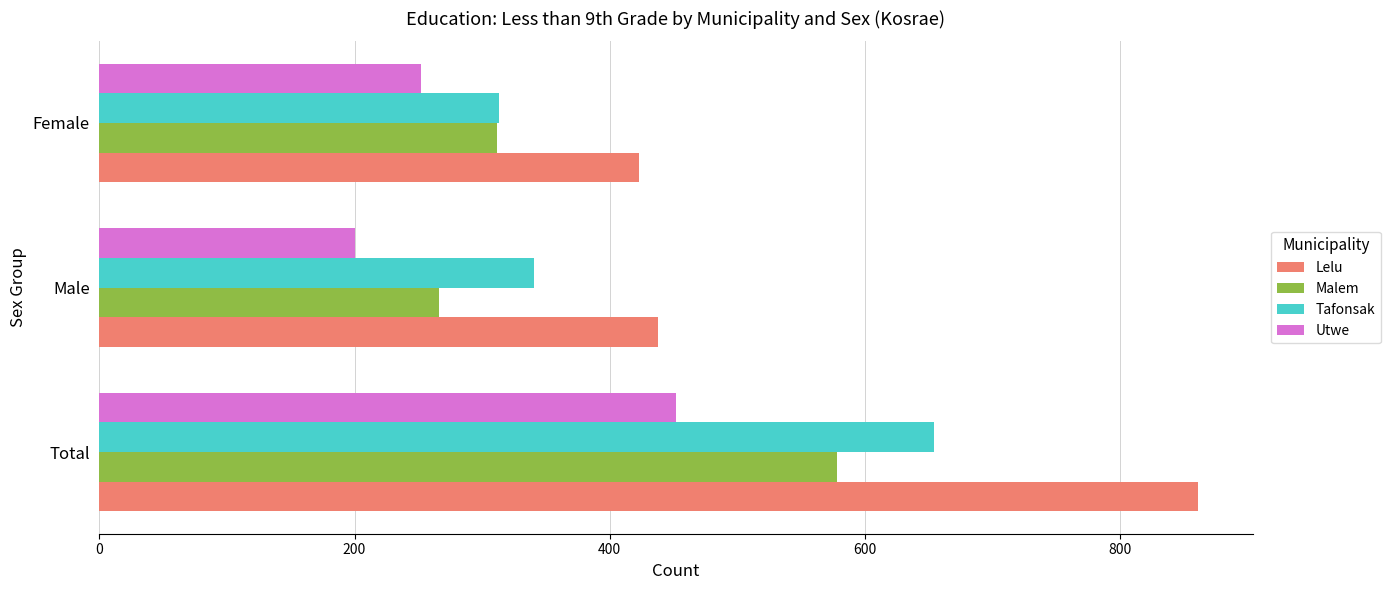

At which category does the chart reach its minimum across all series?

Male